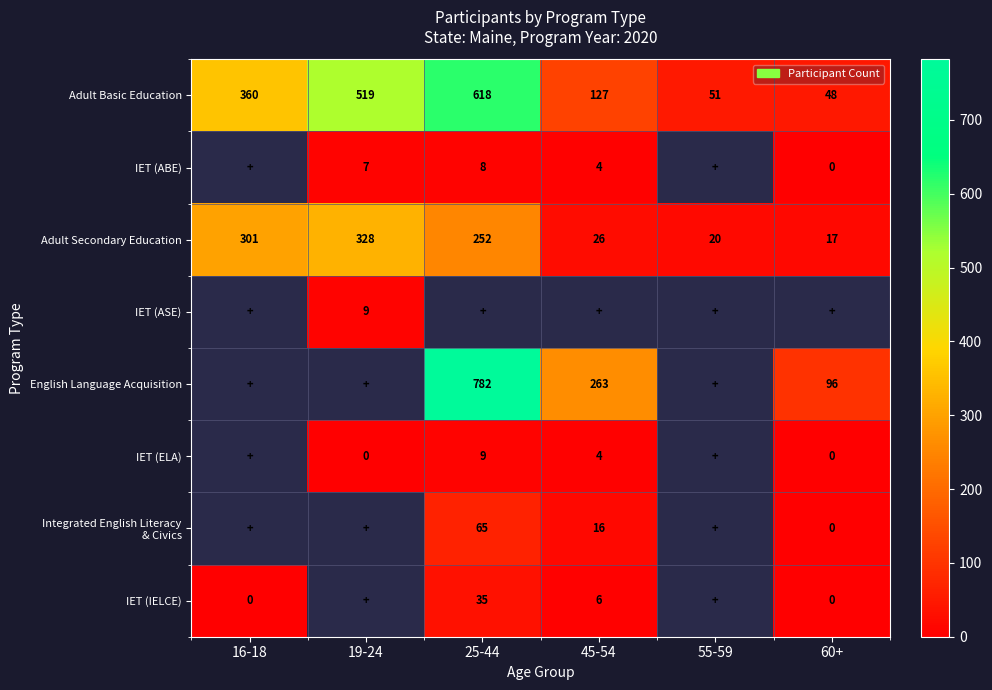

Which category has the highest value in the Adult Secondary Education series?

19-24